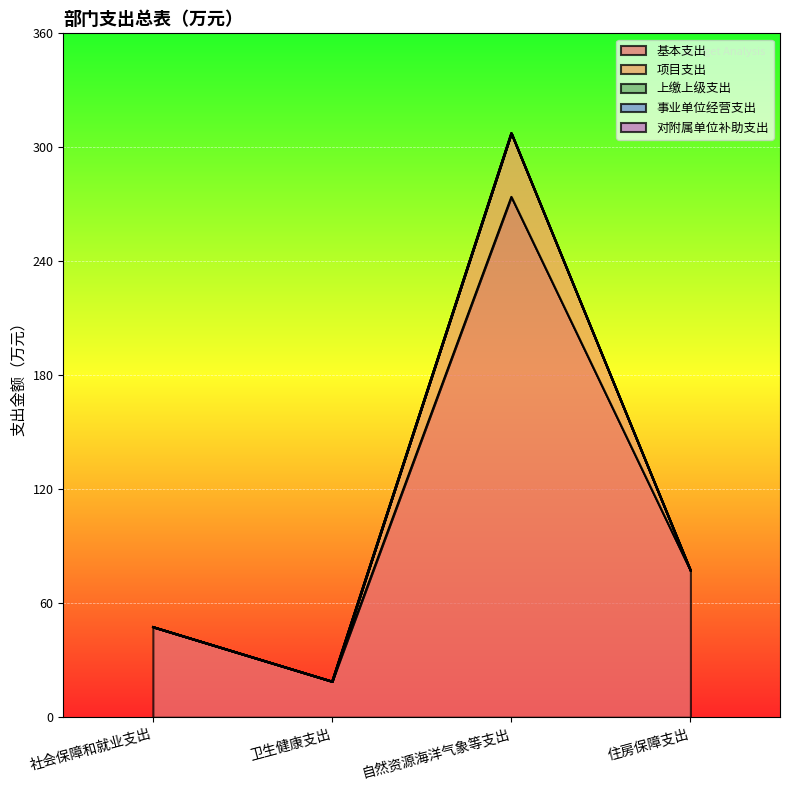

Which has a higher value, 住房保障支出 or 社会保障和就业支出?

住房保障支出